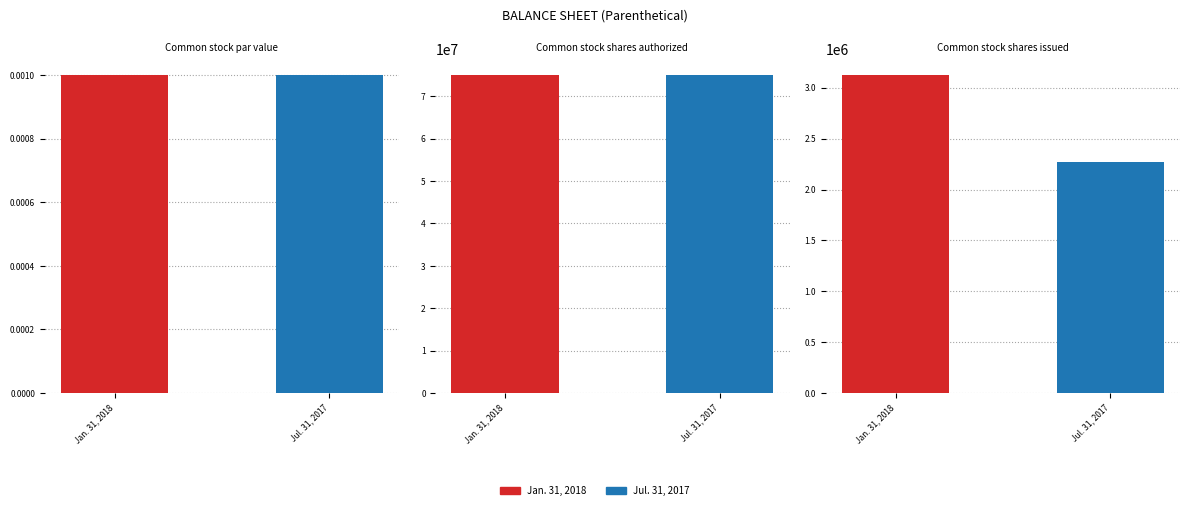

What is the total value across all series at Common stock shares authorized?

150000000.0